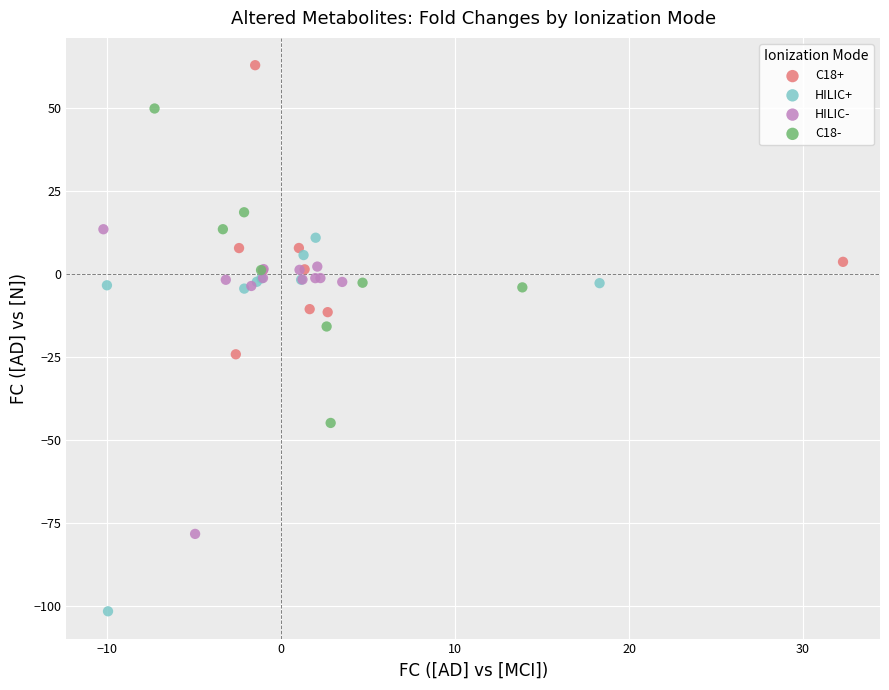

Which series contains the highest Y value?

C18+